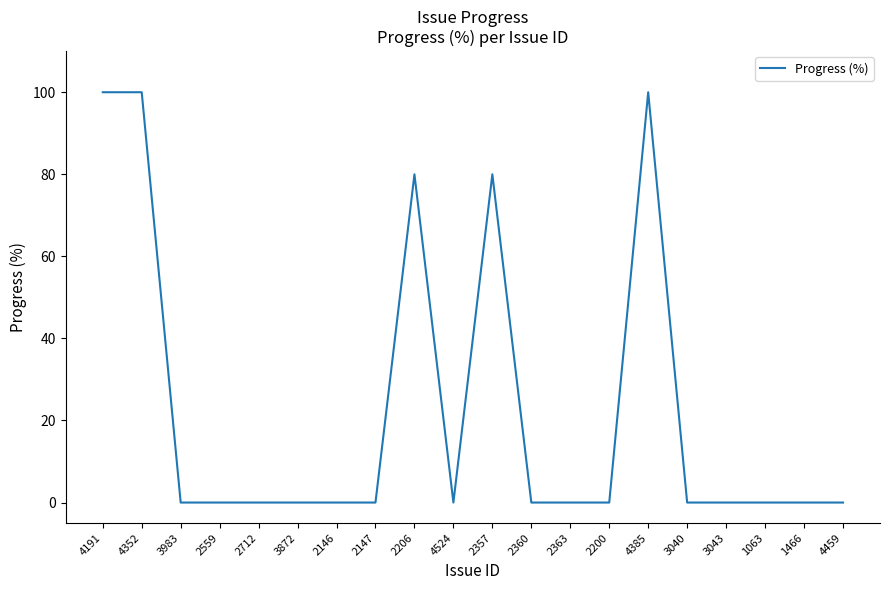

True or false: there are more than 0 points higher than both neighbors.

True